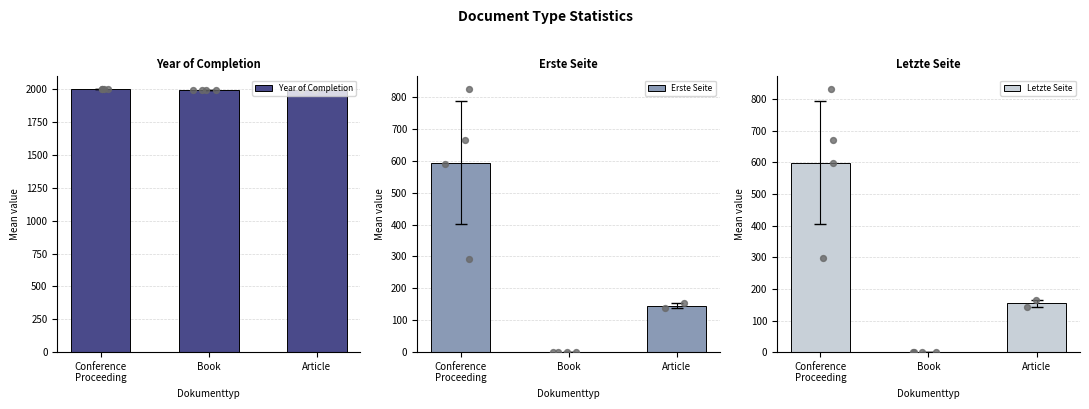

What is the total value across all series at Article?

2293.5